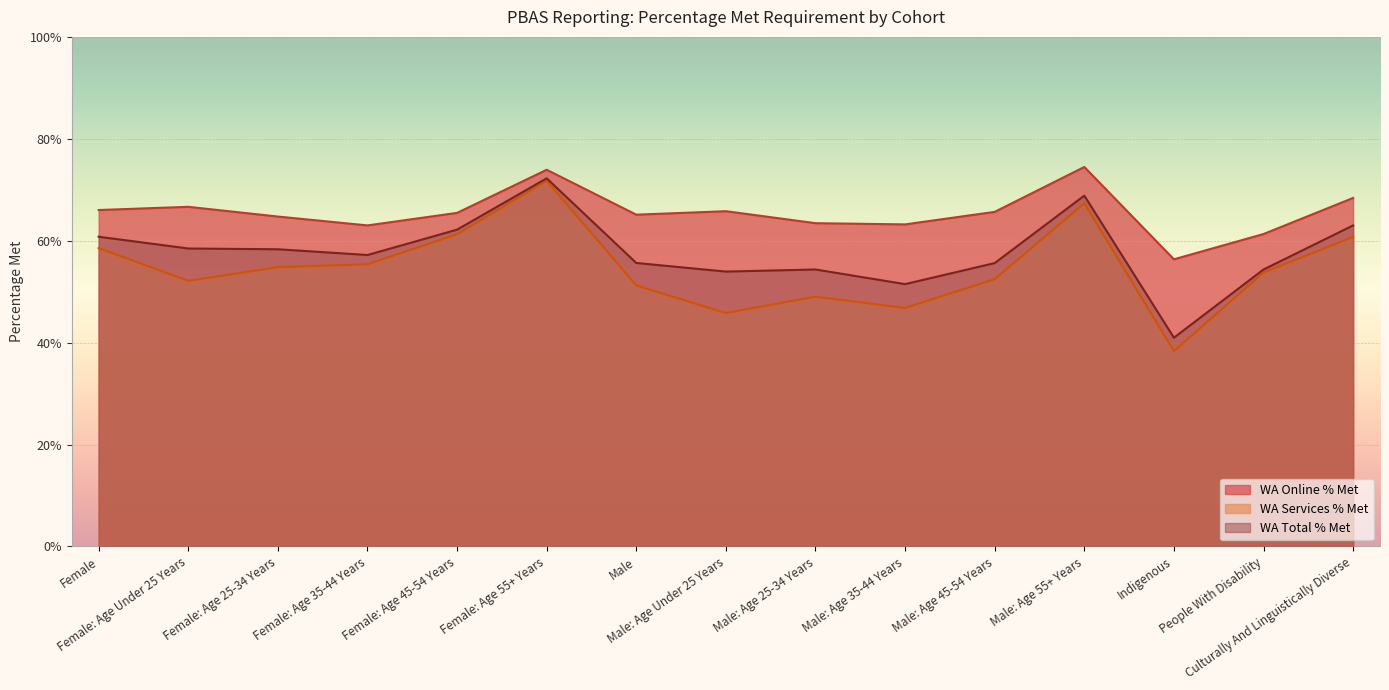

Reading right to left, extract all data points from this chart.

WA Online % Met: 0.7	0.6	0.6	0.7	0.7	0.6	0.6	0.7	0.7	0.7	0.7	0.6	0.6	0.7	0.7
WA Services % Met: 0.6	0.5	0.4	0.7	0.5	0.5	0.5	0.5	0.5	0.7	0.6	0.6	0.5	0.5	0.6
WA Total % Met: 0.6	0.5	0.4	0.7	0.6	0.5	0.5	0.5	0.6	0.7	0.6	0.6	0.6	0.6	0.6